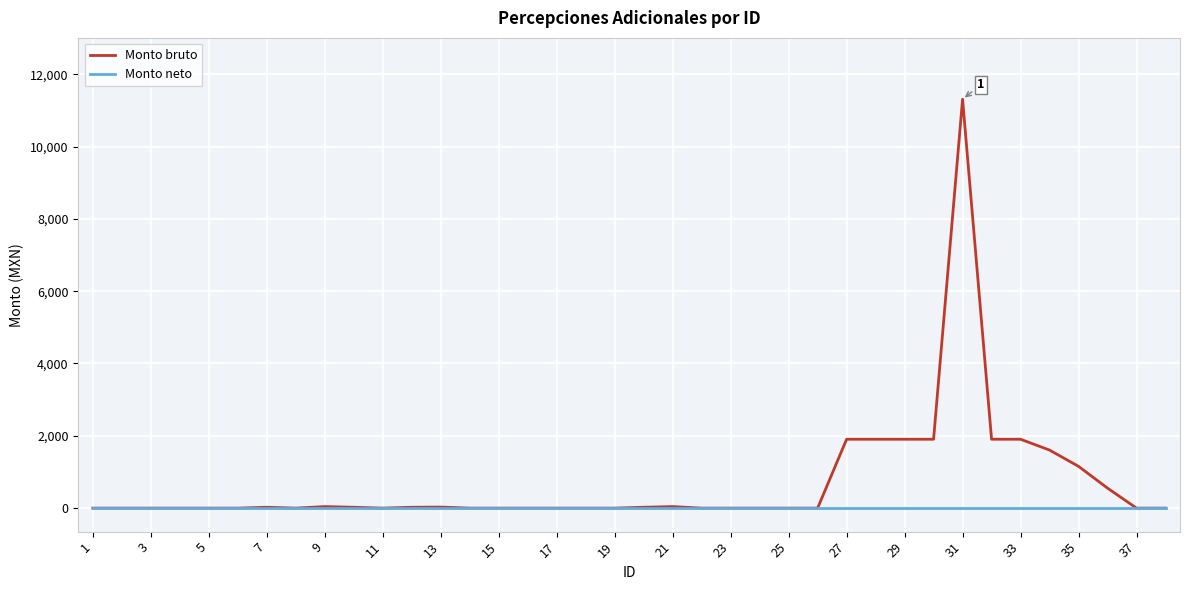

Which series has the widest spread of values?

Monto bruto